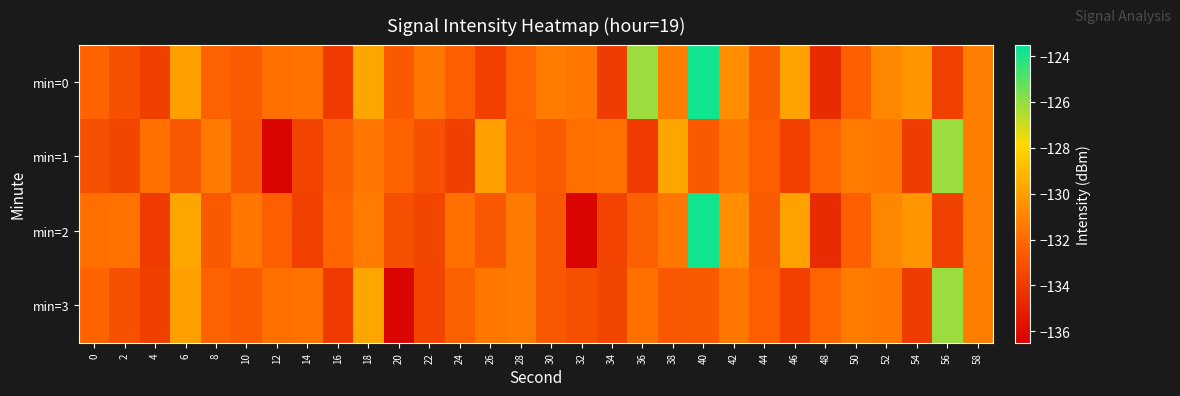

What is the difference between the highest and lowest values at 0?

1.3